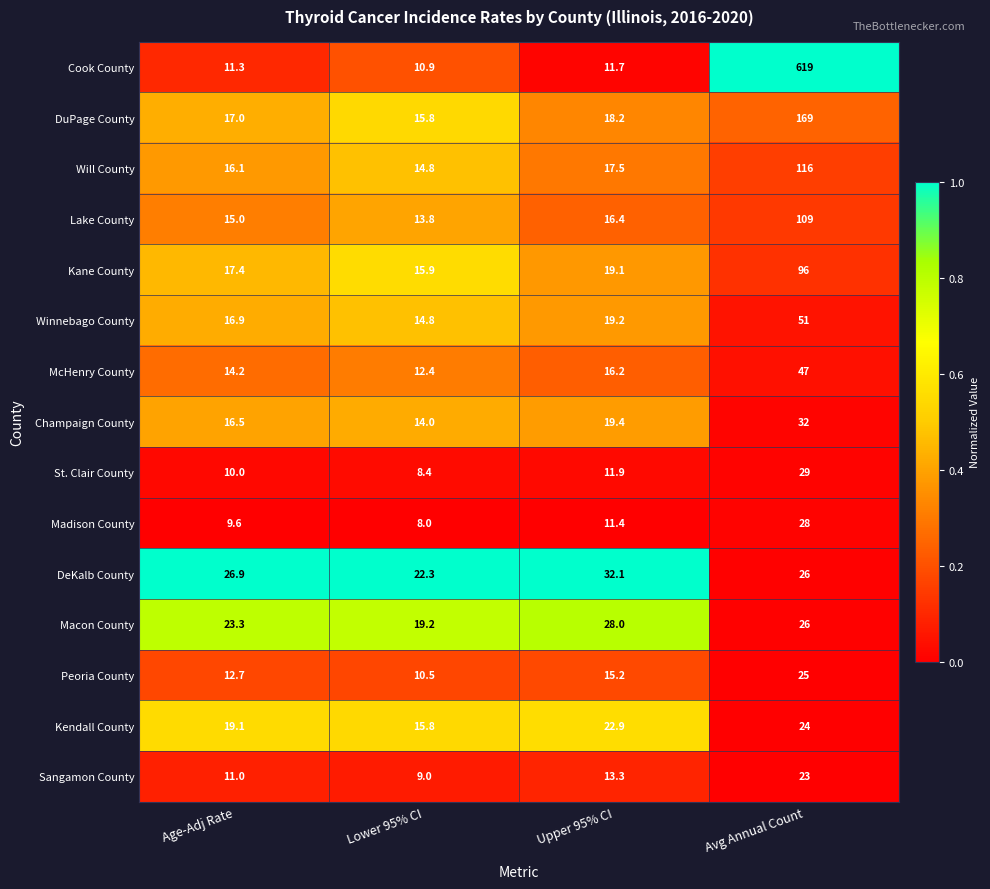

Which category has the lowest value in the DeKalb County series?

Lower 95% CI